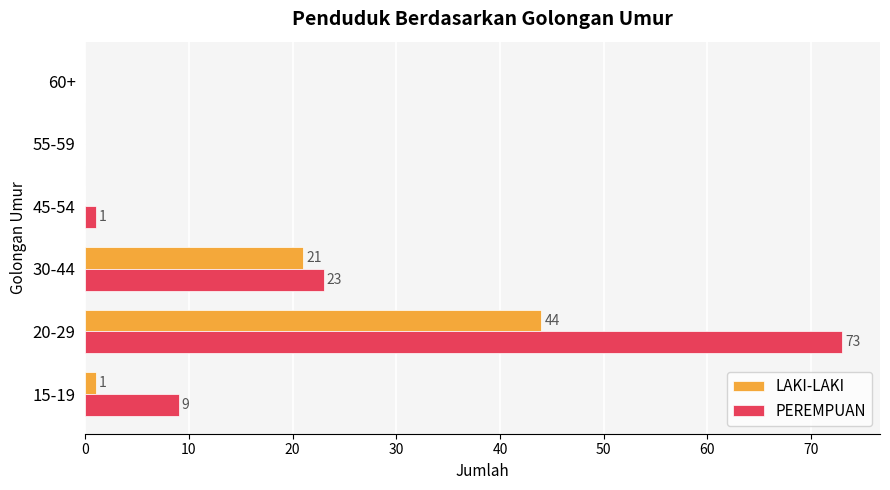

What is the sum of the PEREMPUAN values at 15-19 and 30-44?

32